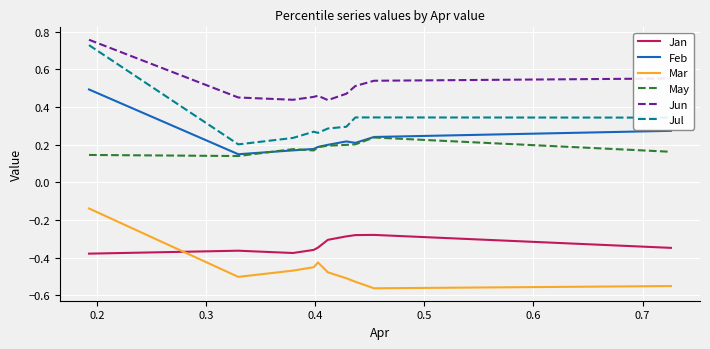

Which series has the largest range (max minus min)?

Jul